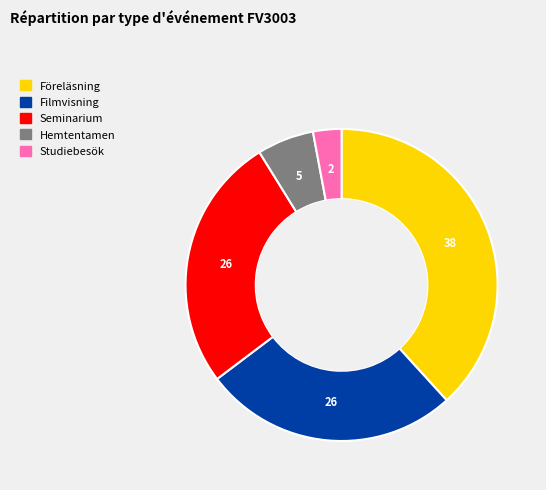

Between Föreläsning and Seminarium, which is larger?

Föreläsning